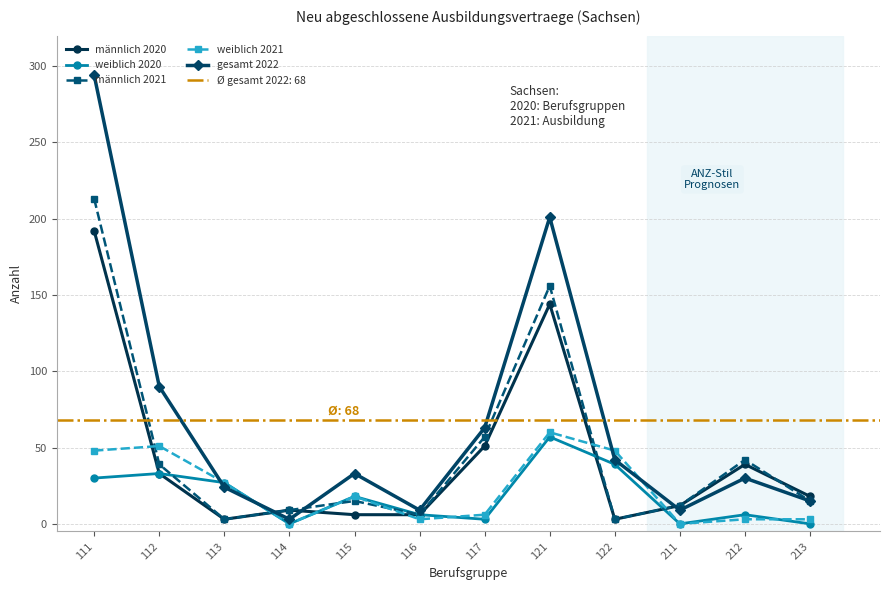

Reading left to right, what are all the values shown in this chart?

männlich 2020: 111=192	112=33	113=3	114=9	115=6	116=6	117=51	121=144	122=3	211=12	212=39	213=18
weiblich 2020: 111=30	112=33	113=27	114=0	115=18	116=6	117=3	121=57	122=39	211=0	212=6	213=0
männlich 2021: 111=213	112=39	113=3	114=9	115=15	116=6	117=57	121=156	122=3	211=12	212=42	213=15
weiblich 2021: 111=48	112=51	113=27	114=0	115=18	116=3	117=6	121=60	122=48	211=0	212=3	213=3
gesamt 2022: 111=294	112=90	113=24	114=3	115=33	116=9	117=63	121=201	122=42	211=9	212=30	213=15